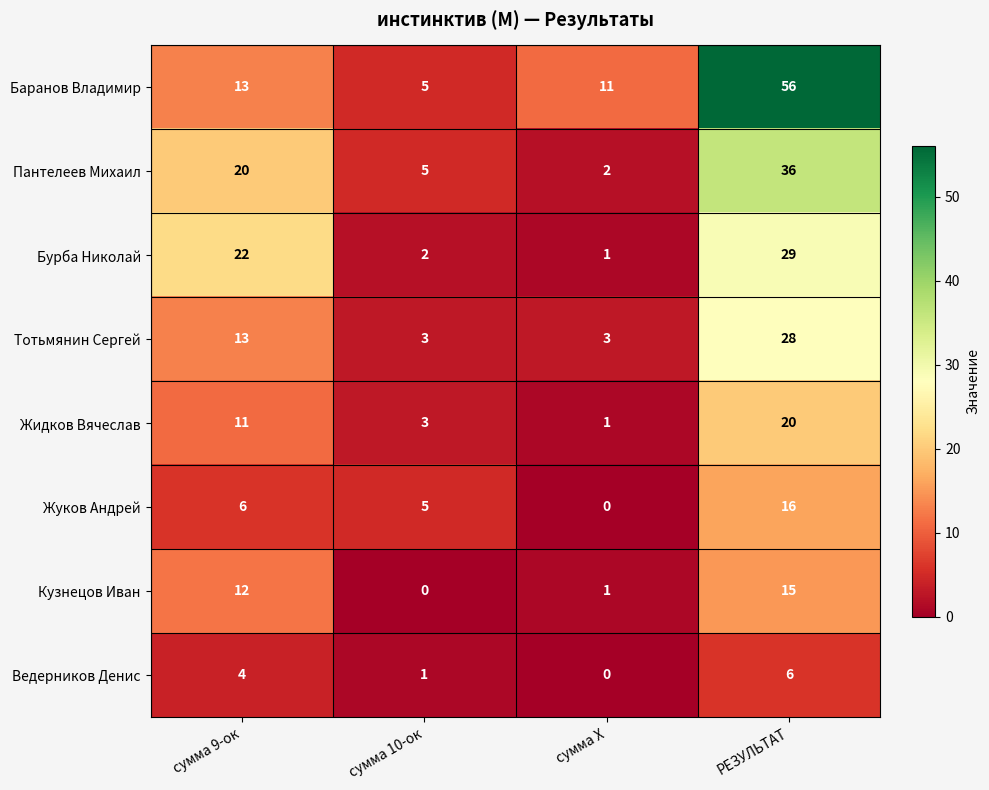

What is the sum of the Кузнецов Иван values at сумма 9-ок and РЕЗУЛЬТАТ?

27